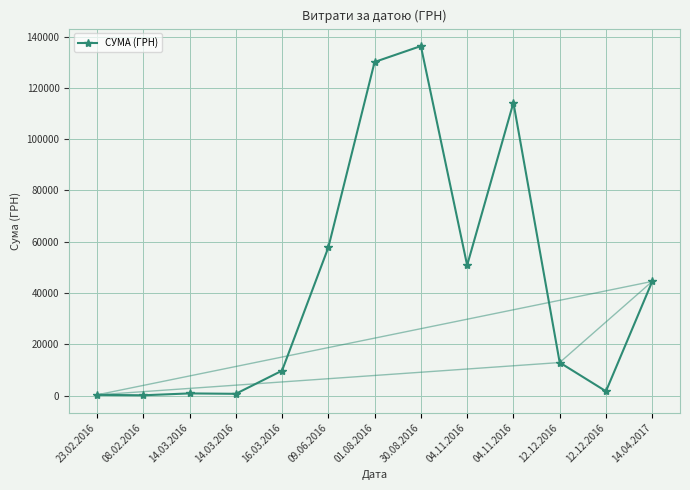

True or false: the data has more than 2 interior local peaks.

True